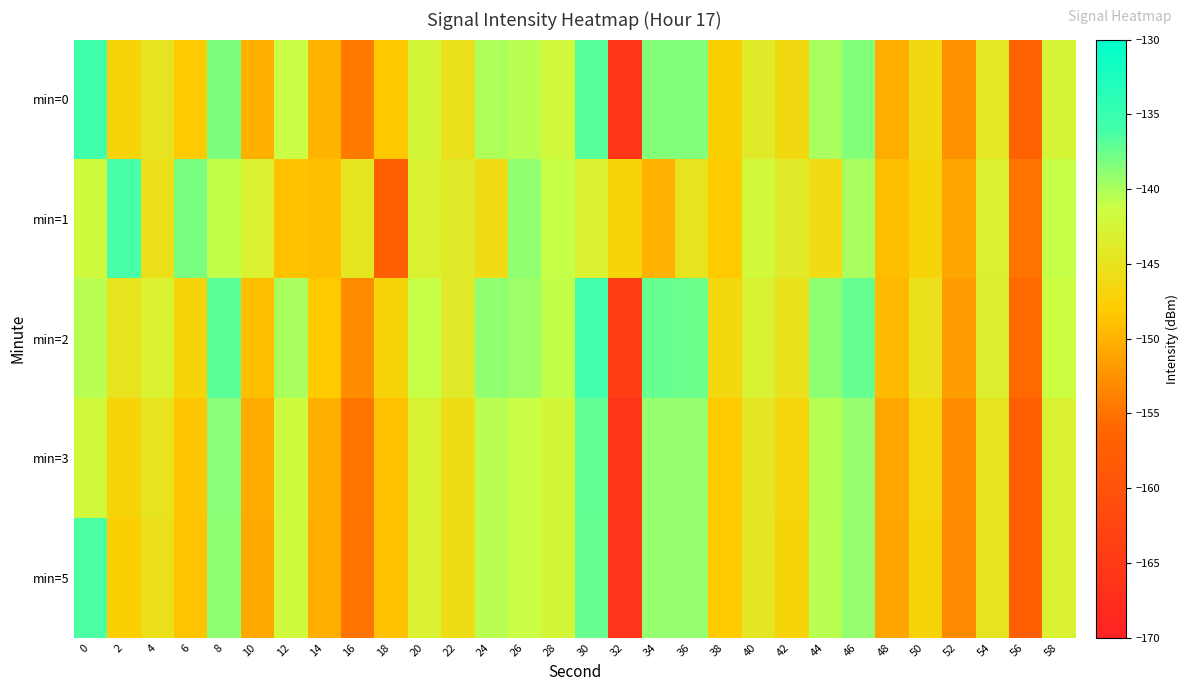

At 26, list the series in order from largest to smallest.

min=1, min=2, min=0, min=3, min=5